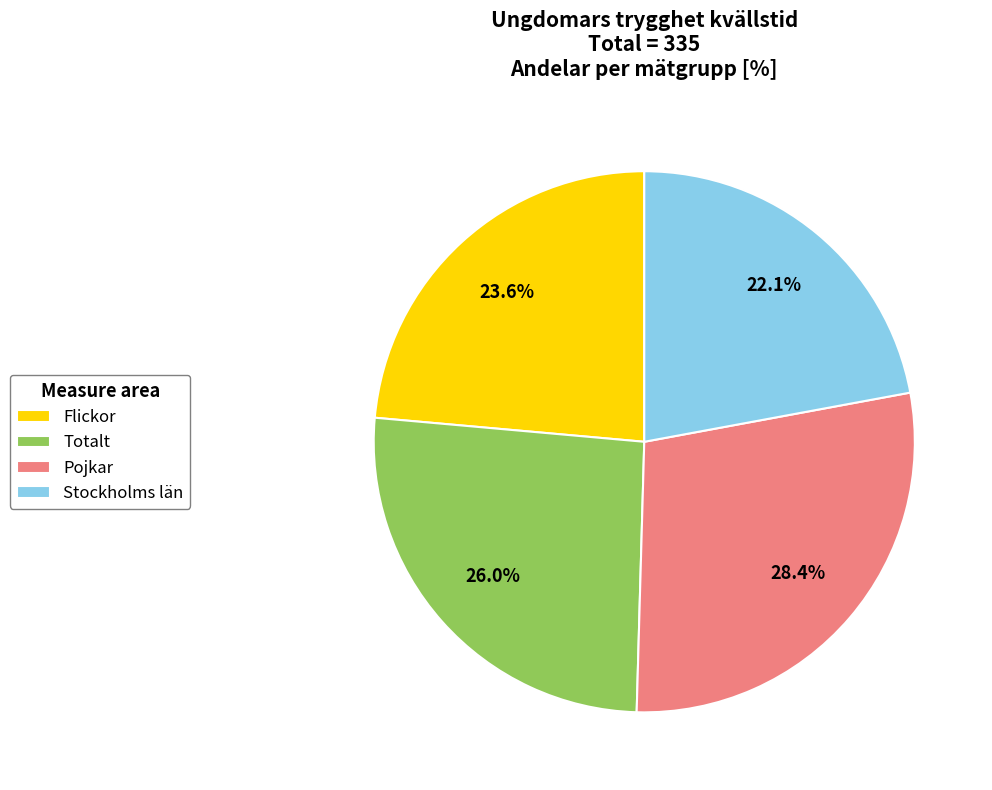

To the nearest percent, what portion does Pojkar represent?

28%